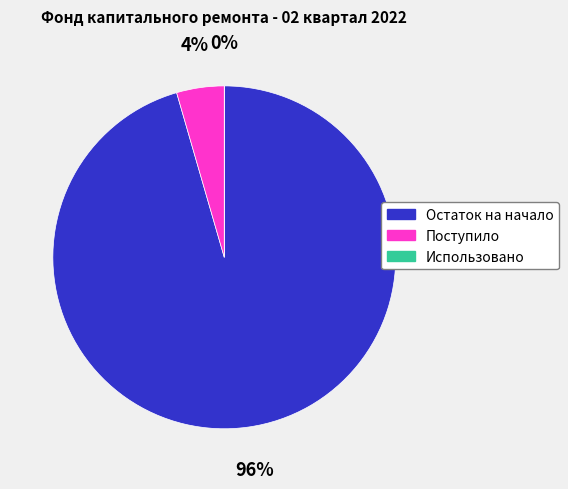

How much of the chart is everything except Остаток на начало?

4.5%